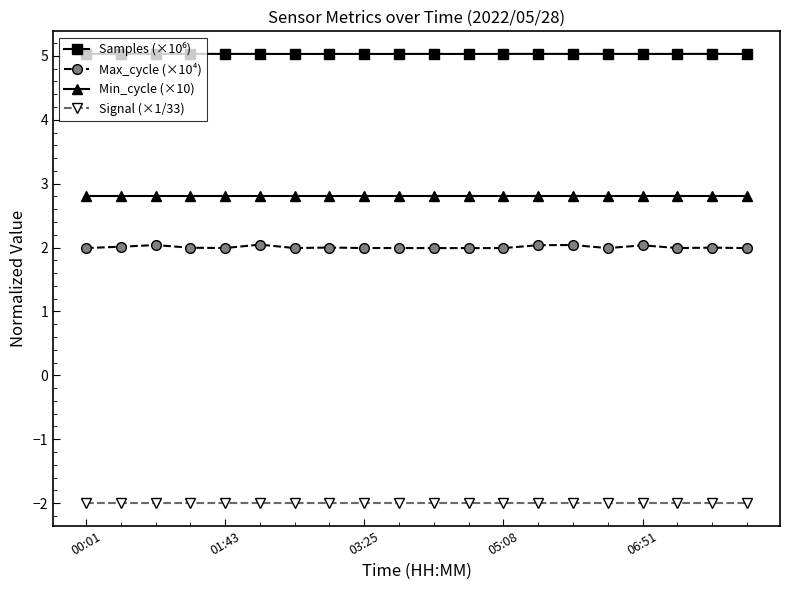

True or false: Signal (×1/33) and Max_cycle (×10⁴) intersect in this chart.

False